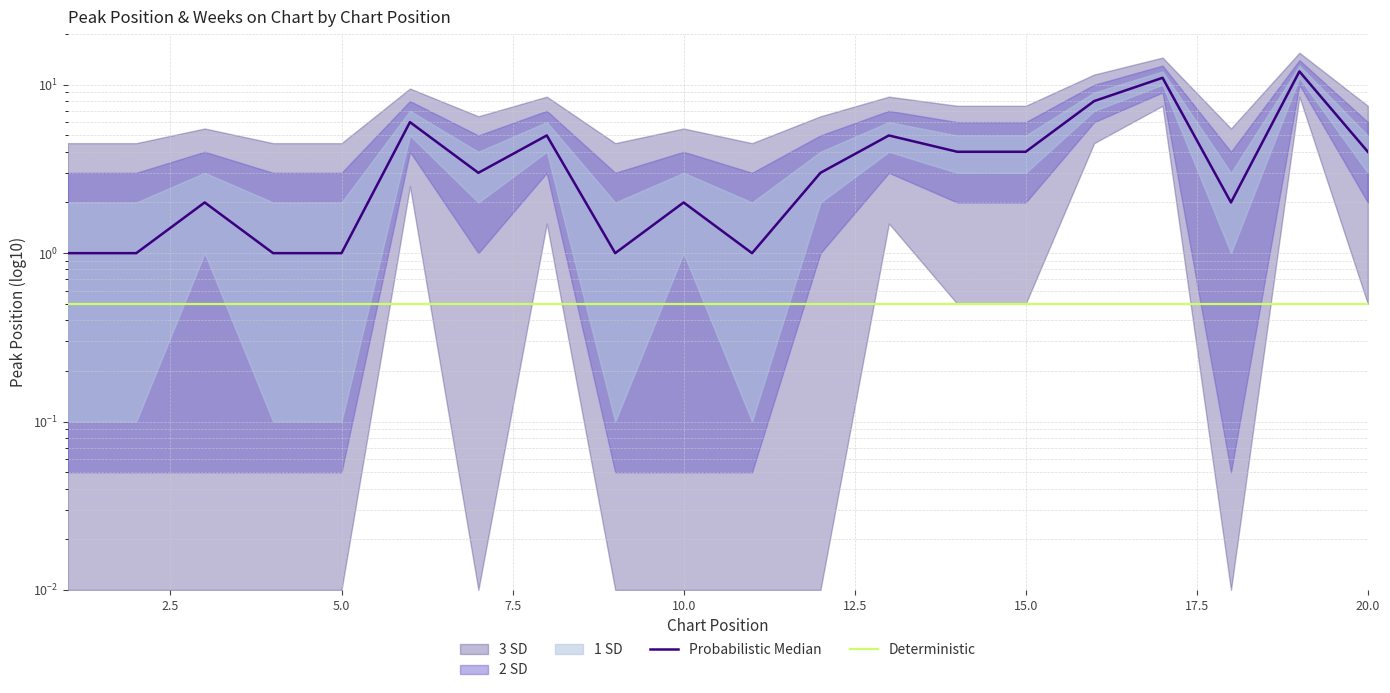

True or false: Probabilistic Median and Deterministic intersect in this chart.

False